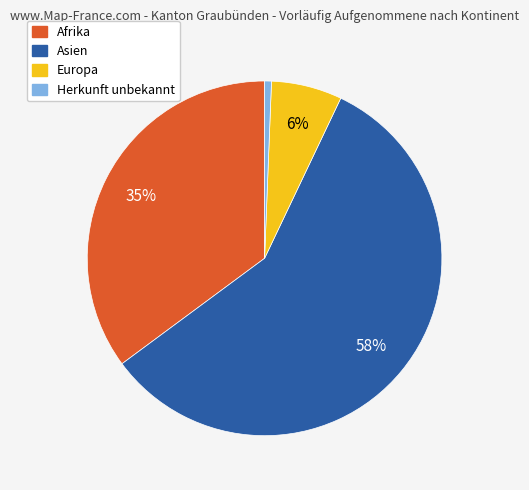

Is the sum of Asien and Europa greater than half?

Yes